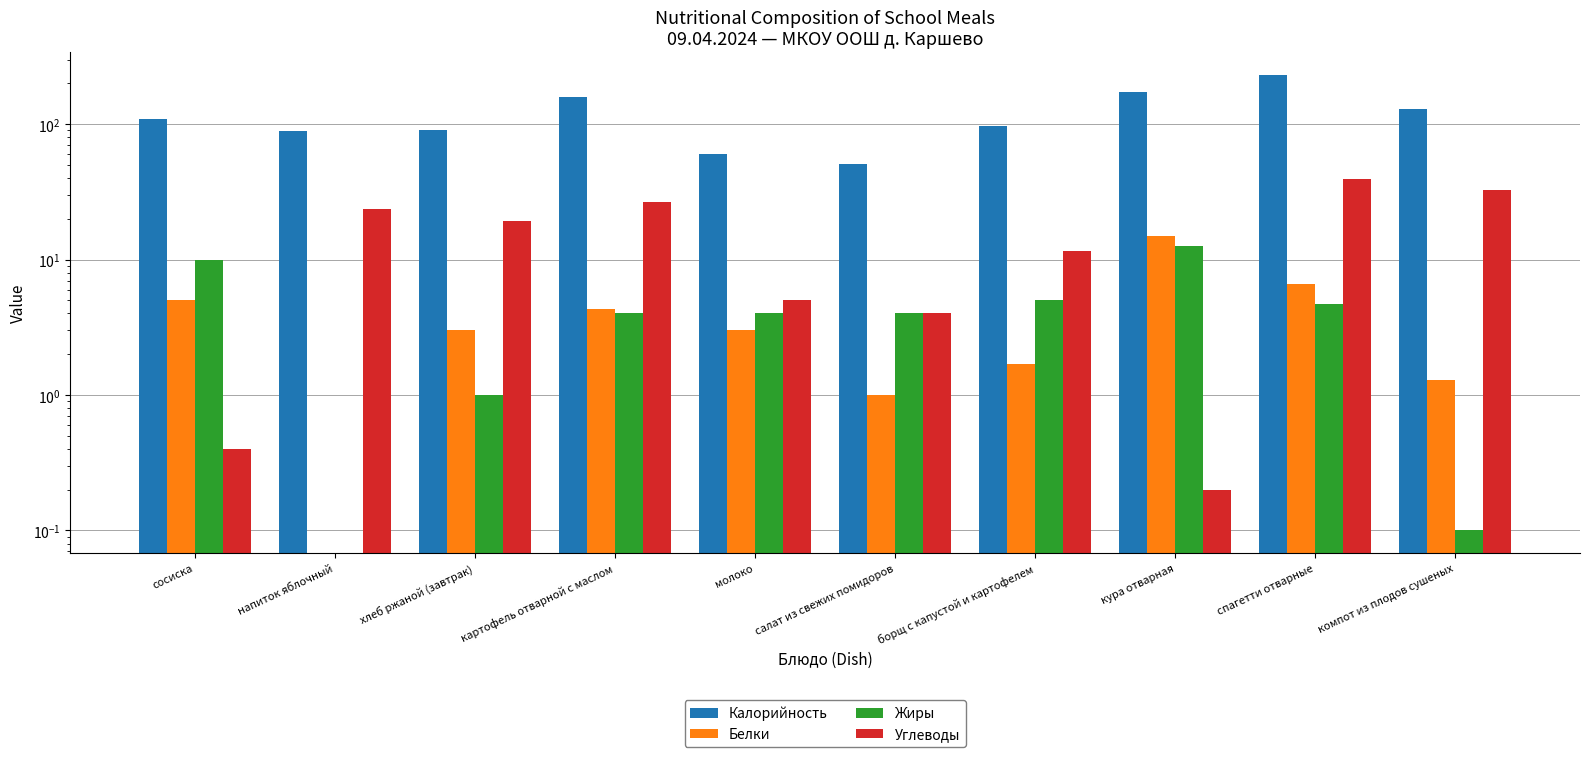

Rank the categories by Белки value from lowest to highest.

напиток яблочный, салат из свежих помидоров, компот из плодов сушеных, борщ с капустой и картофелем, хлеб ржаной (завтрак), молоко, картофель отварной с маслом, сосиска, спагетти отварные, кура отварная